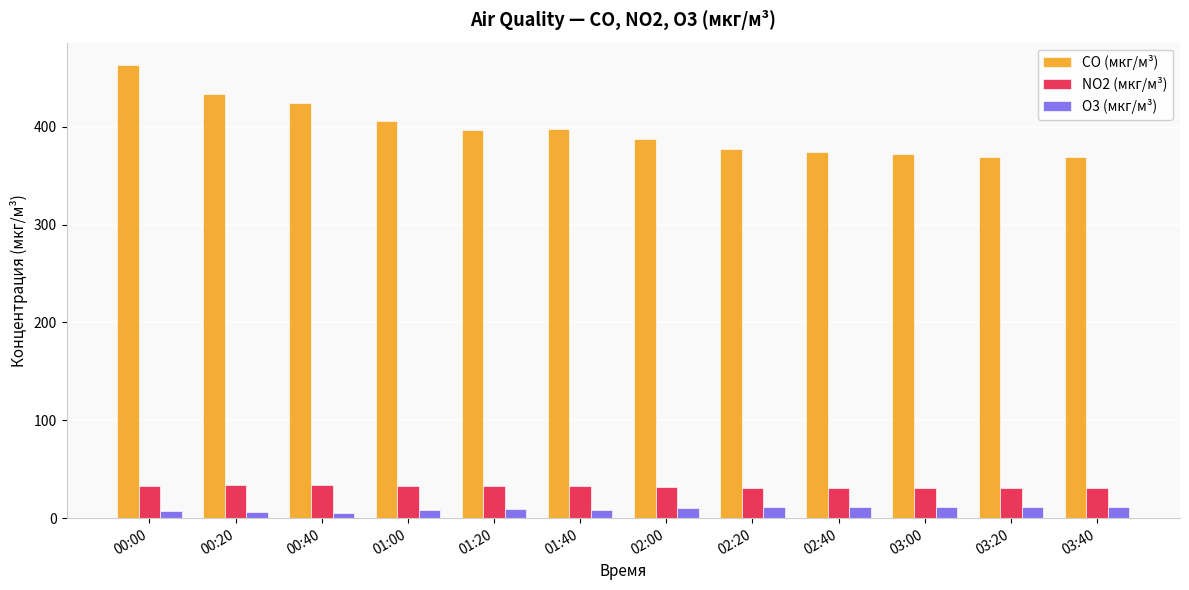

How many data points in O3 (мкг/м³) are above 10?

6